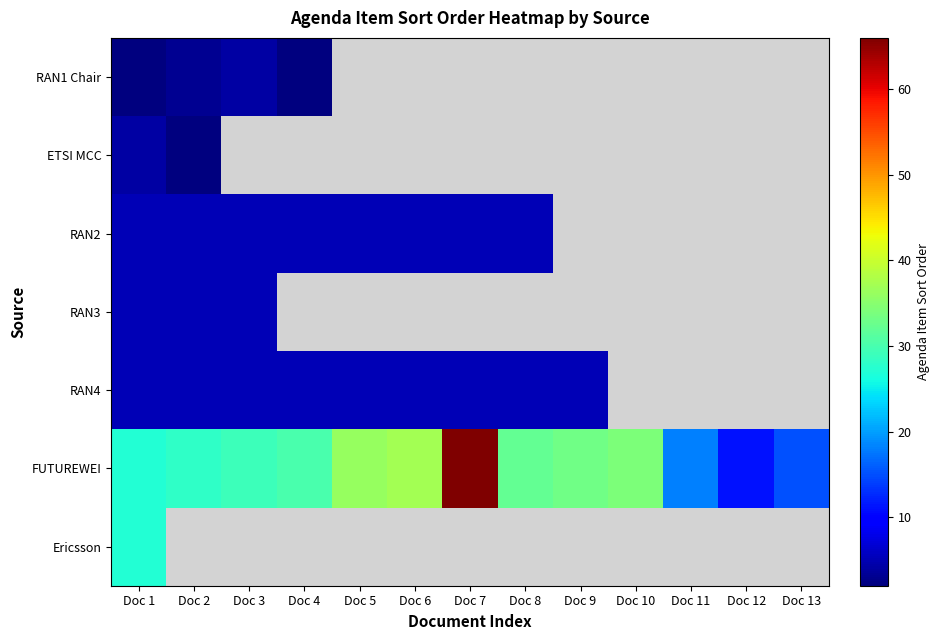

How many categories are shown in the chart?

13